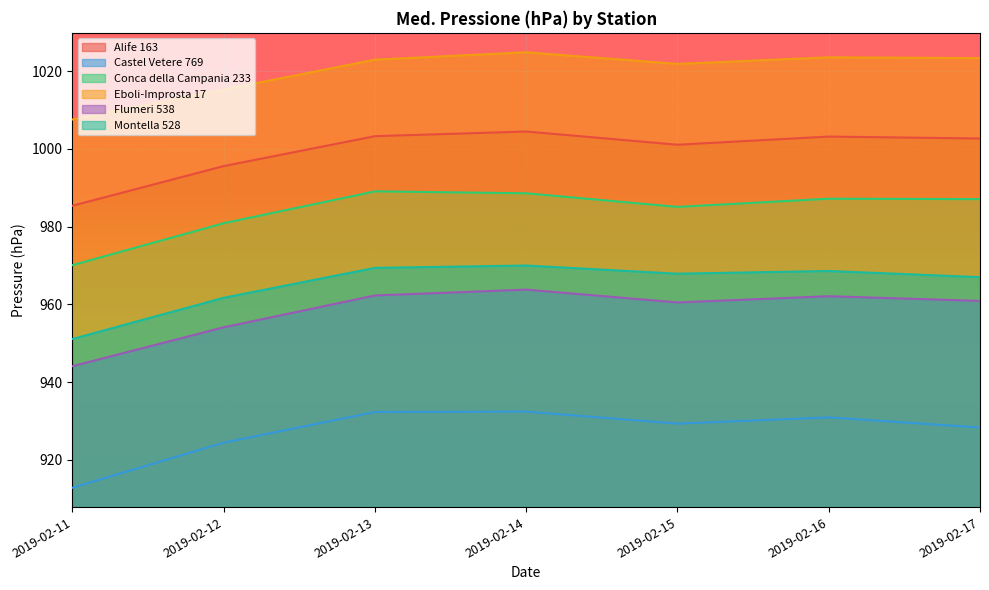

Reading left to right, extract all data points from this chart.

Alife 163: 2019-02-11=985.4	2019-02-12=995.6	2019-02-13=1003.3	2019-02-14=1004.5	2019-02-15=1001.1	2019-02-16=1003.2	2019-02-17=1002.7
Castel Vetere 769: 2019-02-11=912.8	2019-02-12=924.4	2019-02-13=932.3	2019-02-14=932.4	2019-02-15=929.3	2019-02-16=930.9	2019-02-17=928.3
Conca della Campania 233: 2019-02-11=970.1	2019-02-12=980.9	2019-02-13=989.1	2019-02-14=988.6	2019-02-15=985.1	2019-02-16=987.2	2019-02-17=987.1
Eboli-Improsta 17: 2019-02-11=1007.6	2019-02-12=1015.3	2019-02-13=1023.0	2019-02-14=1024.9	2019-02-15=1021.9	2019-02-16=1023.6	2019-02-17=1023.4
Flumeri 538: 2019-02-11=944.1	2019-02-12=954.1	2019-02-13=962.3	2019-02-14=963.8	2019-02-15=960.5	2019-02-16=962.1	2019-02-17=960.9
Montella 528: 2019-02-11=951.1	2019-02-12=961.7	2019-02-13=969.4	2019-02-14=970.0	2019-02-15=967.9	2019-02-16=968.6	2019-02-17=967.0